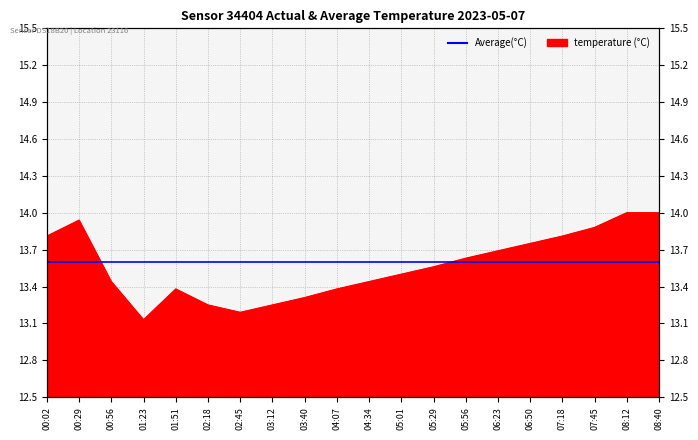

Approximately how many times larger is the value at 06:50 compared to 04:34?

1.0